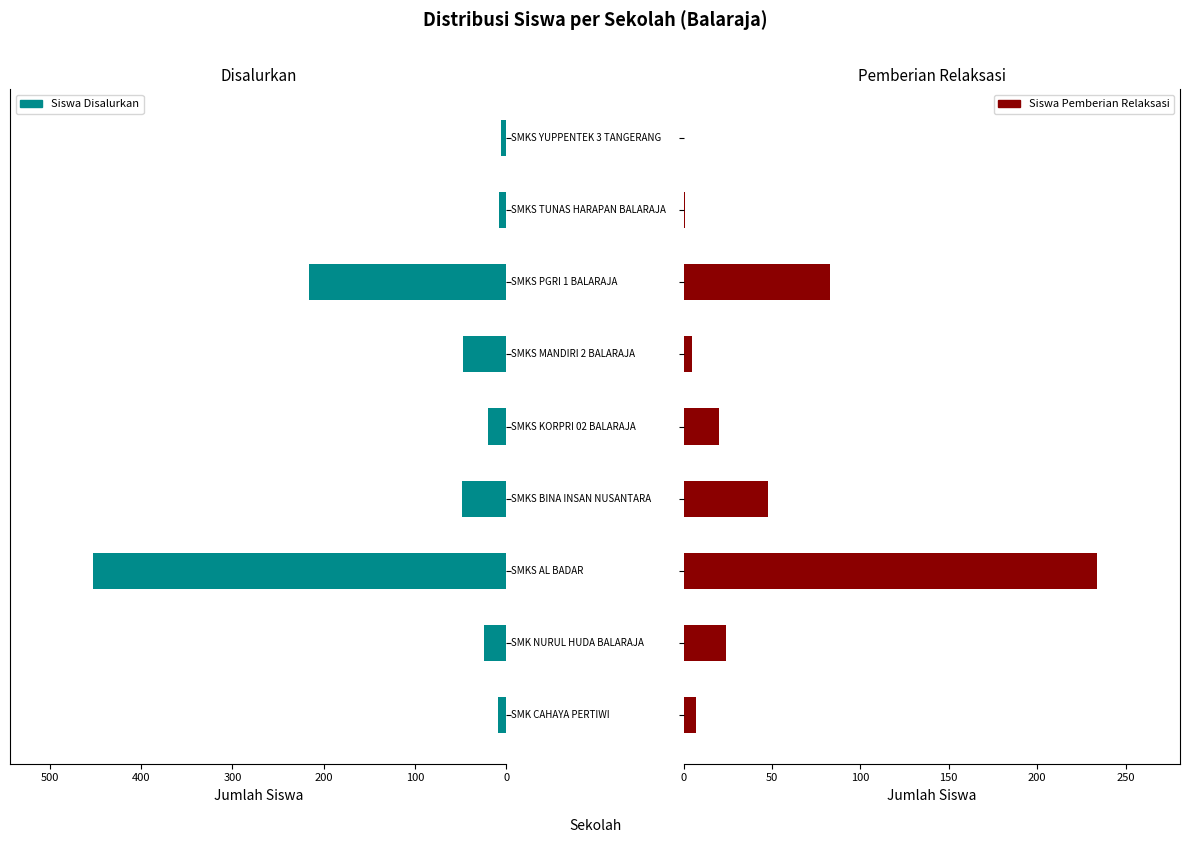

What is the difference between the maximum and minimum values in the Siswa Disalurkan series?

447